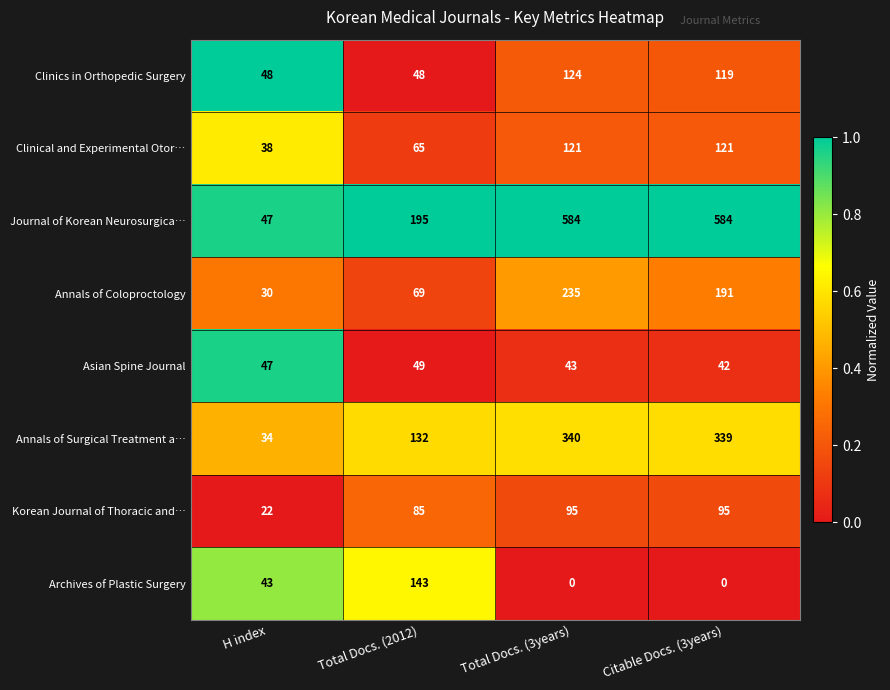

True or false: Annals of Coloproctology has a value of 62 at Citable Docs. (3years).

False